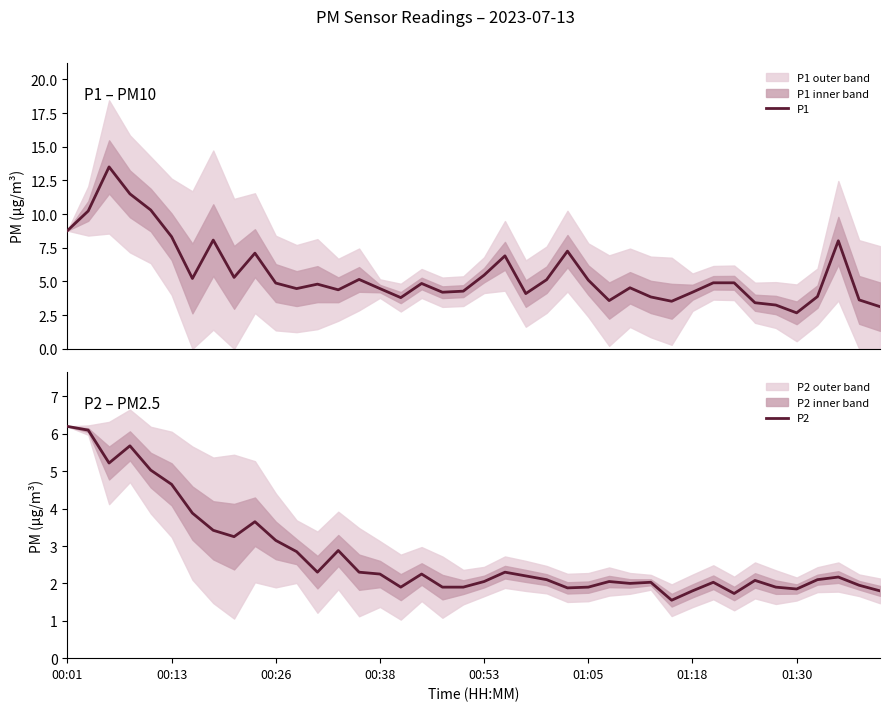

What is the difference between the P1 values at 22 and 24?

3.2